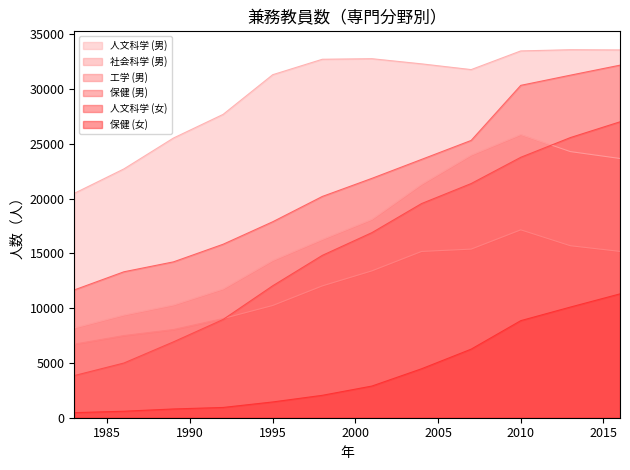

The value of 人文科学 (女) at 2010 is 42307. True or false?

False